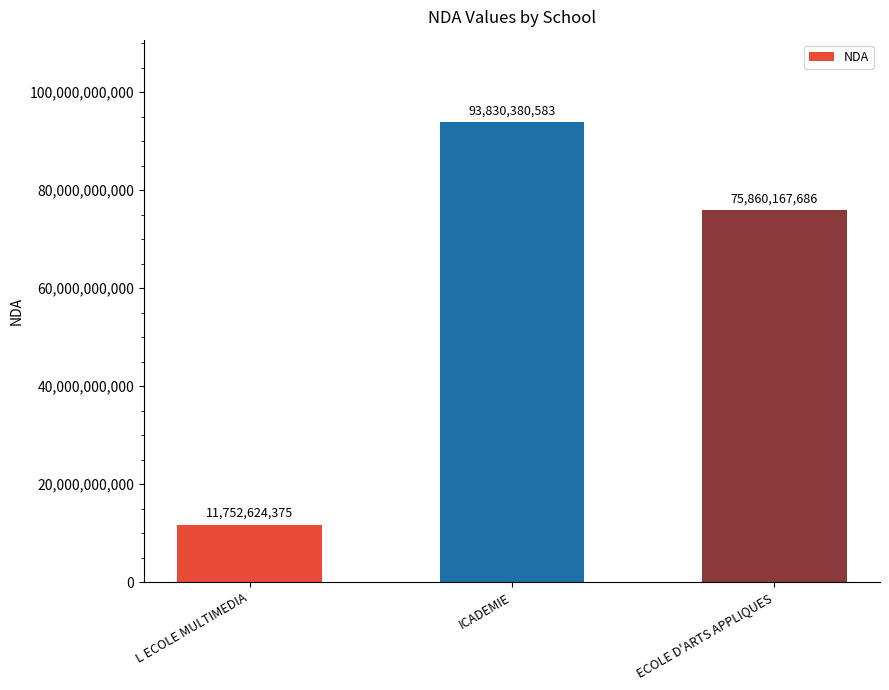

How many values are below 75860167686?

1